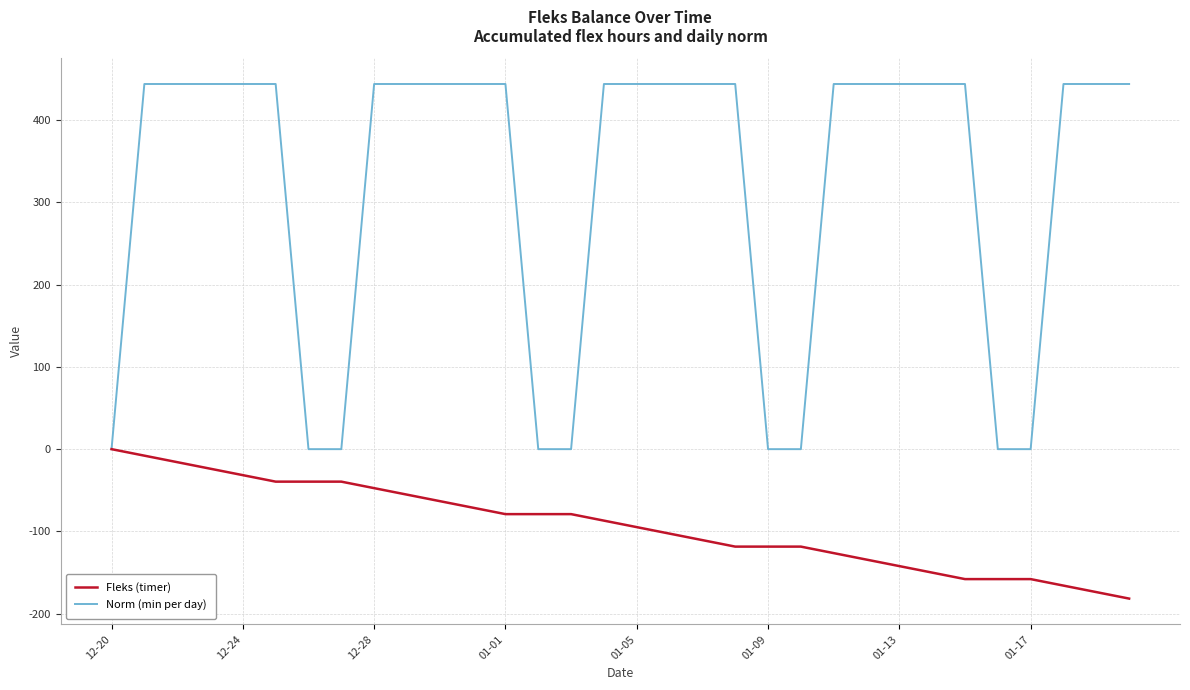

At how many categories does at least one series exceed 177?

23